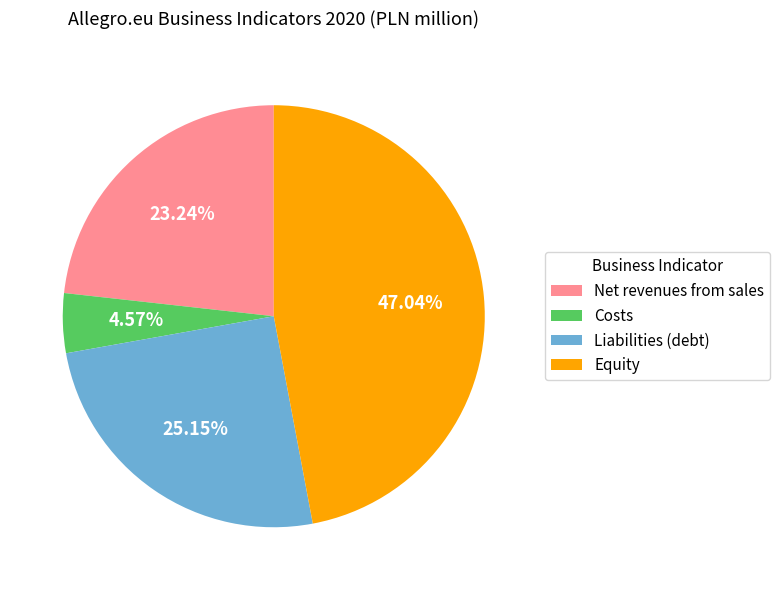

What portion of the pie excludes Net revenues from sales?

76.8%